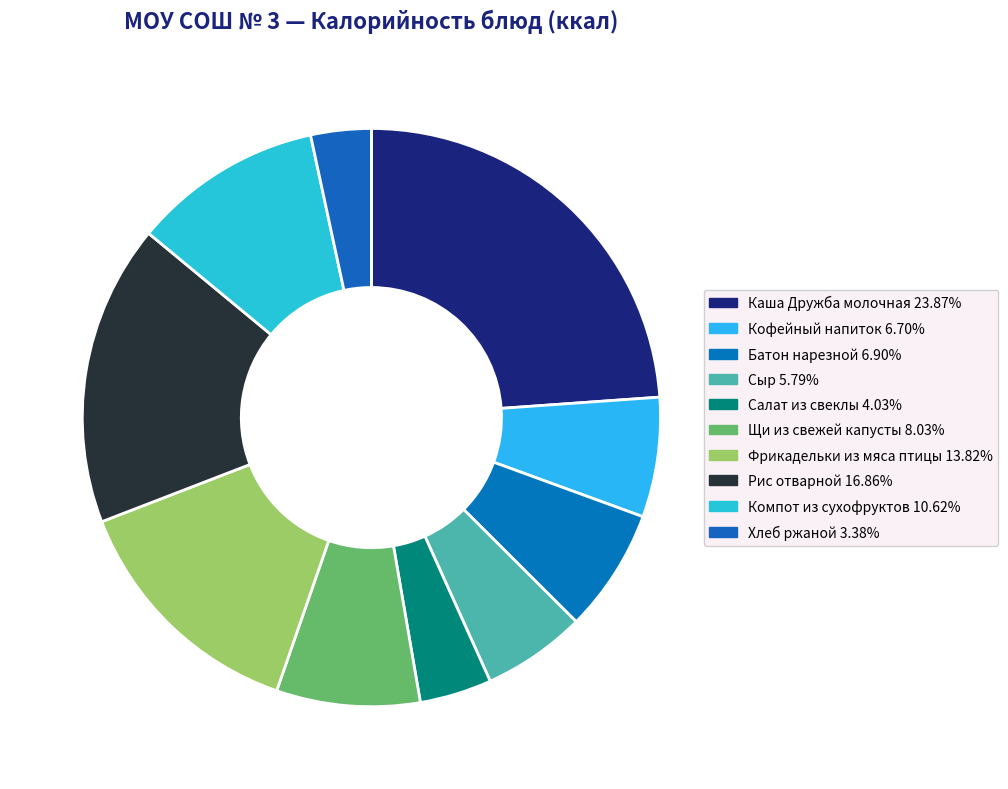

Between Рис отварной and Кофейный напиток, which is larger?

Рис отварной